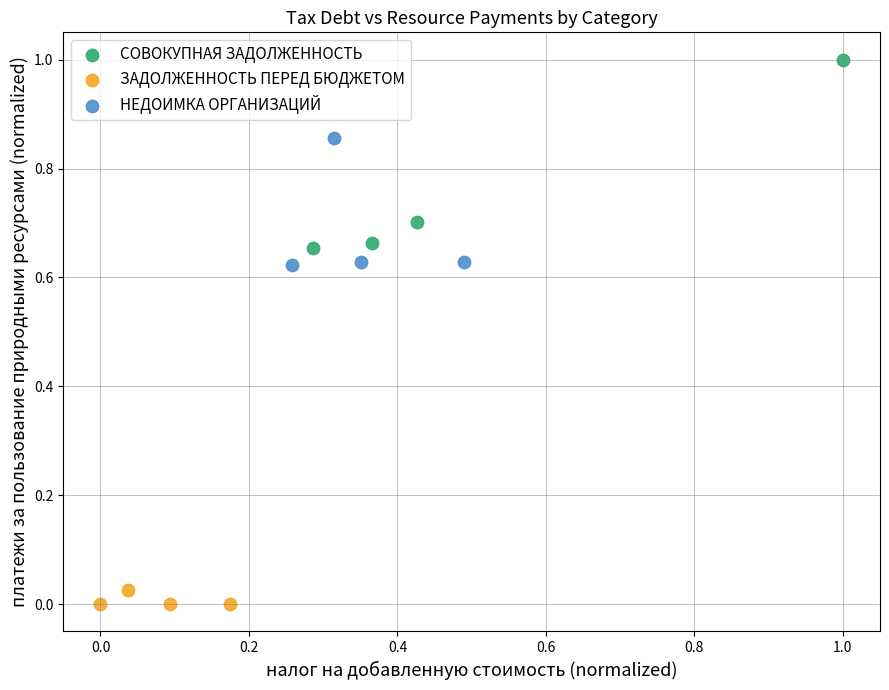

Which series contains the highest Y value?

СОВОКУПНАЯ ЗАДОЛЖЕННОСТЬ